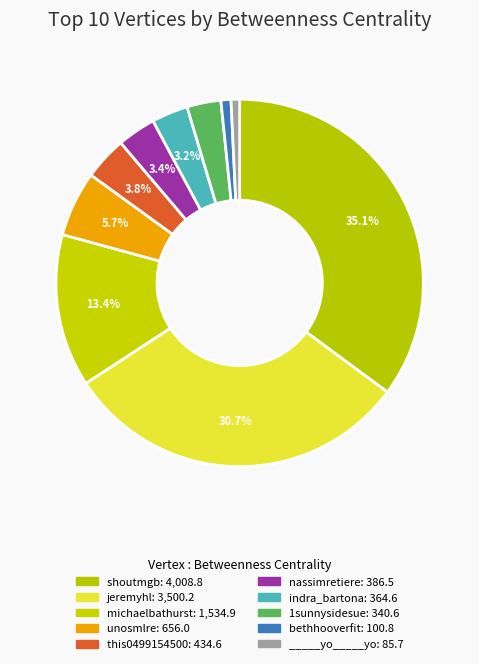

To the nearest percent, what is the combined percentage of 1sunnysidesue and _____yo_____yo?

4%